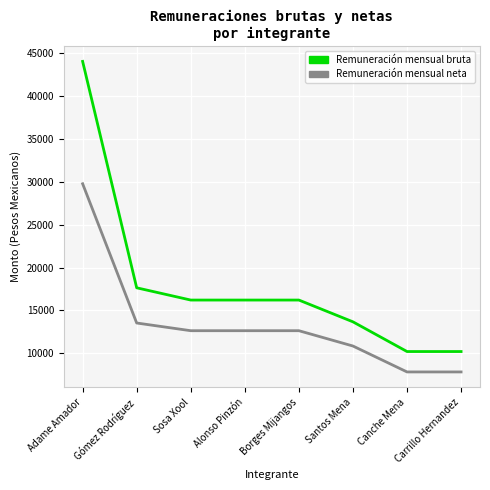

Reading left to right, what are all the values shown in this chart?

Remuneración mensual bruta: Adame Amador=44061	Gómez Rodríguez=17631	Sosa Xool=16200	Alonso Pinzón=16200	Borges Mijangos=16200	Santos Mena=13658	Canche Mena=10190	Carrillo Hernandez=10190
Remuneración mensual neta: Adame Amador=29778	Gómez Rodríguez=13521	Sosa Xool=12622	Alonso Pinzón=12622	Borges Mijangos=12622	Santos Mena=10834	Canche Mena=7809	Carrillo Hernandez=7809